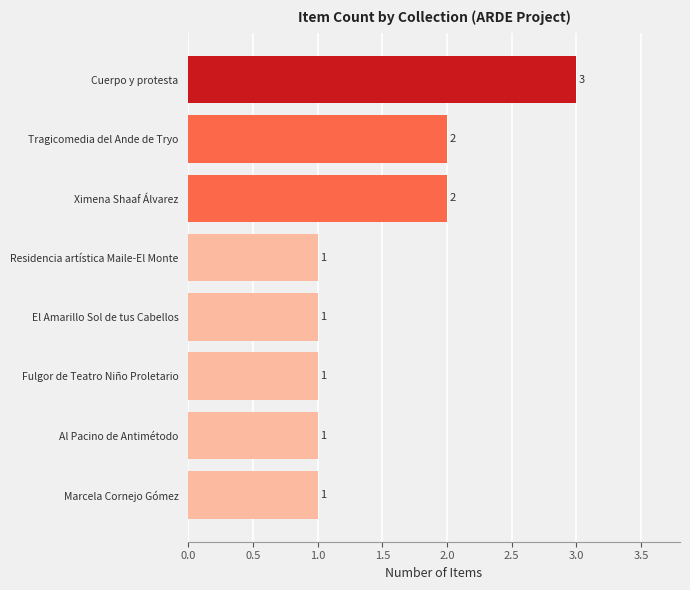

What is the sum of all values?

12